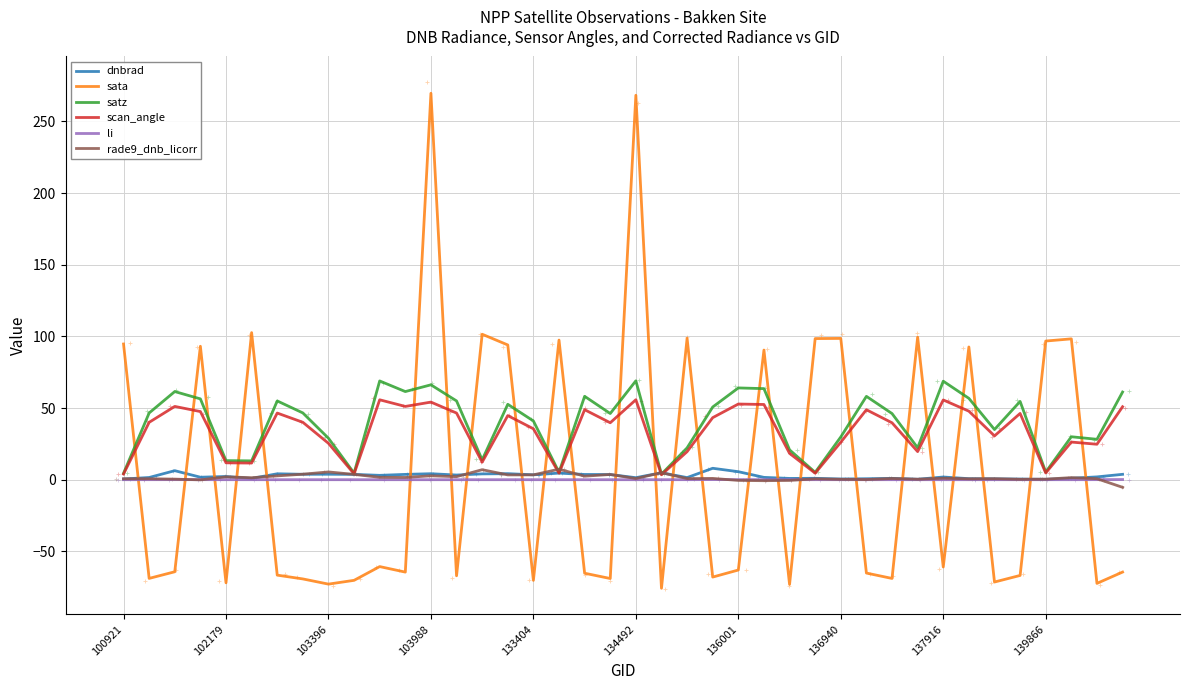

What is the total value across all series at 26?

-33.5